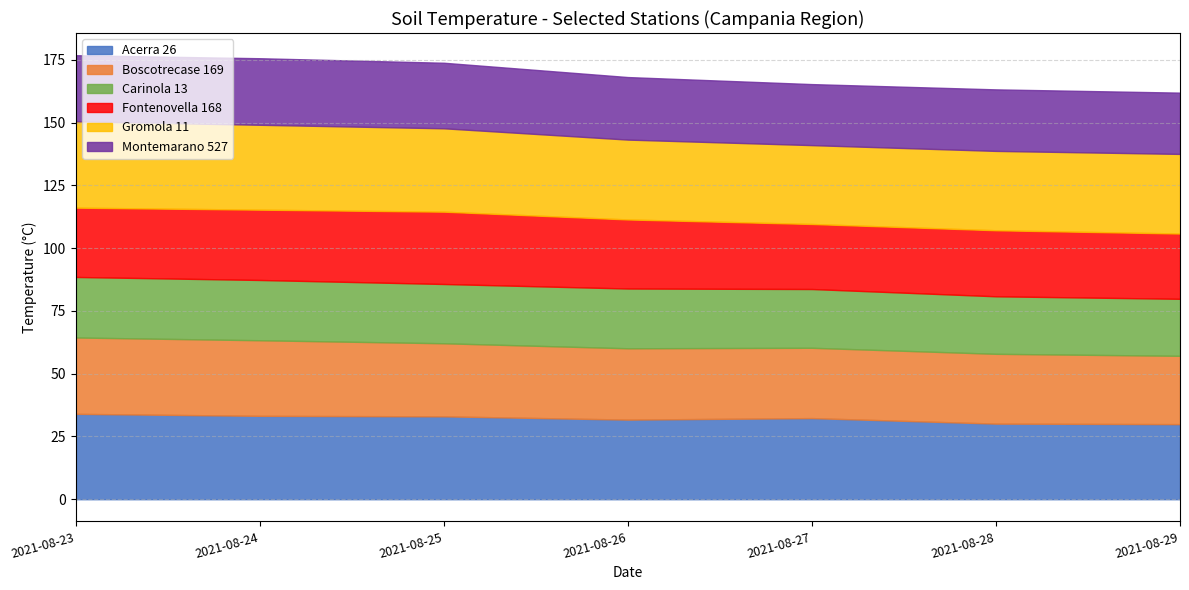

True or false: Gromola 11 and Carinola 13 intersect in this chart.

False